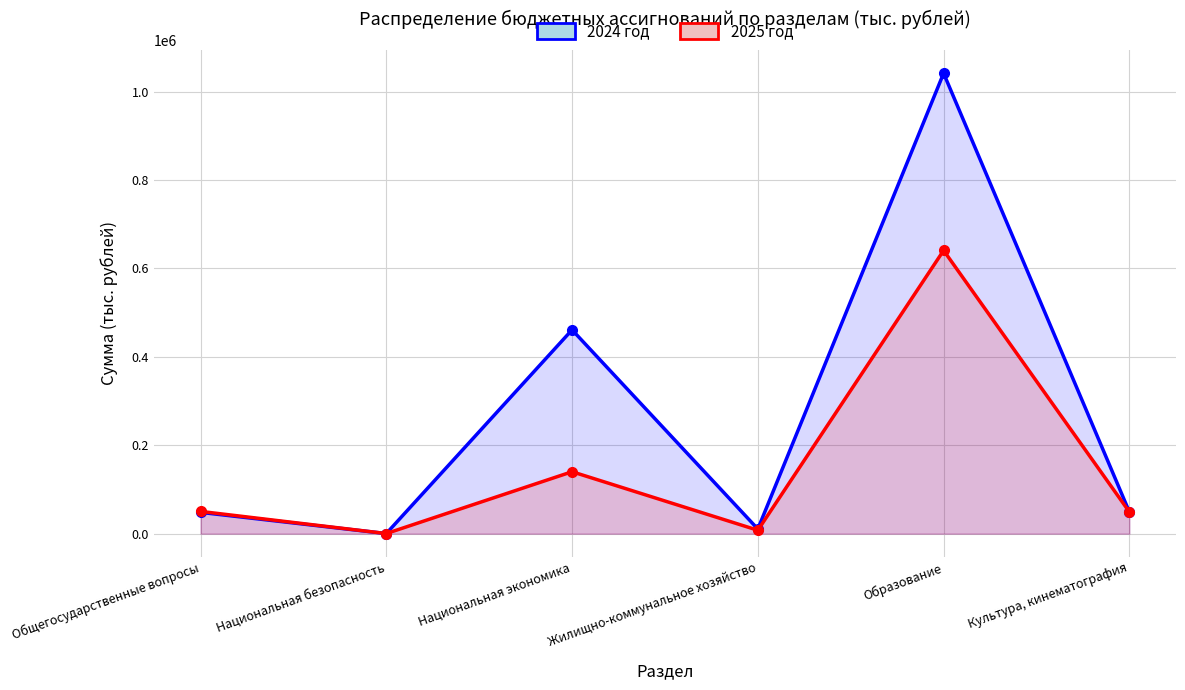

What is the sum of all 2025 год values?

888342.5